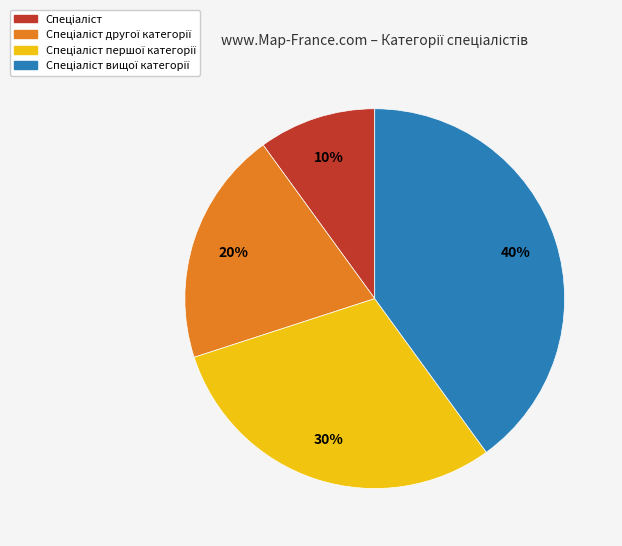

Is there a majority slice in this chart?

No